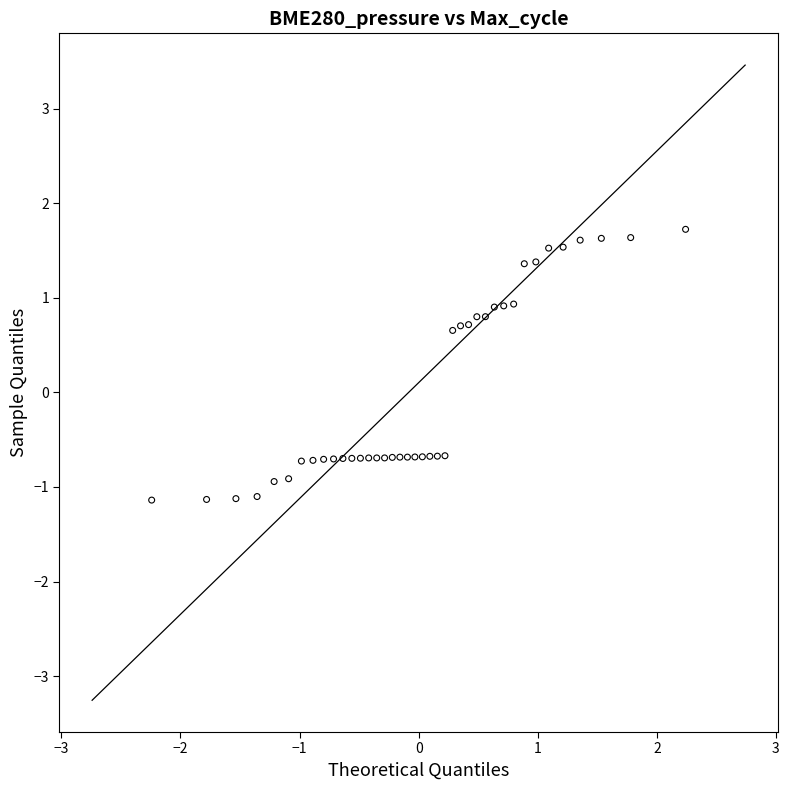

What is the range of Y values (max minus min)?

2.9